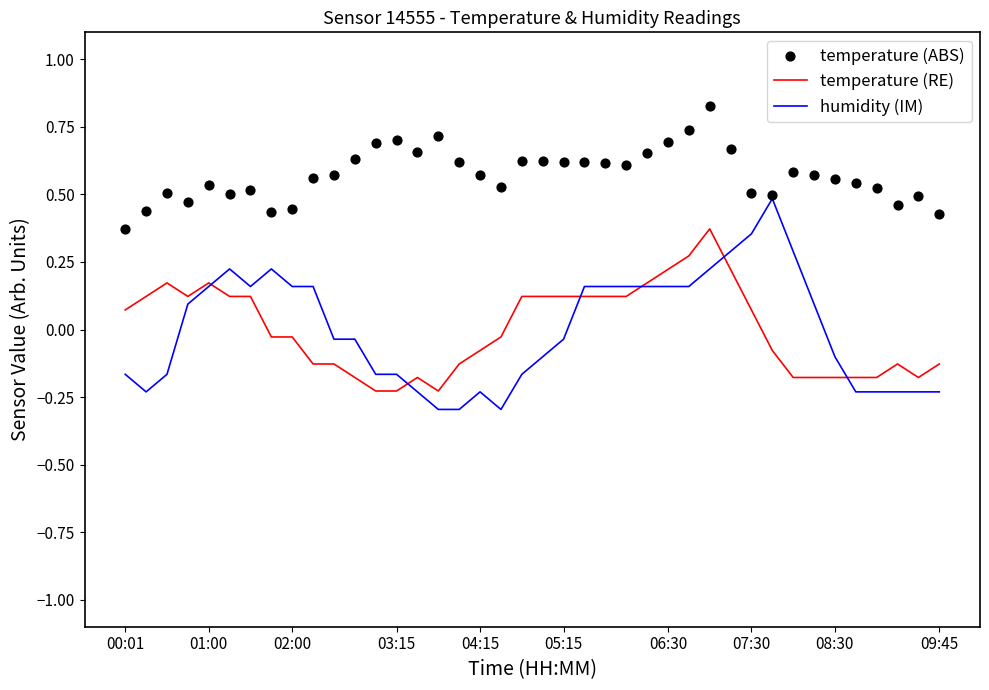

Where does the temperature (RE) series first go above 0?

00:01